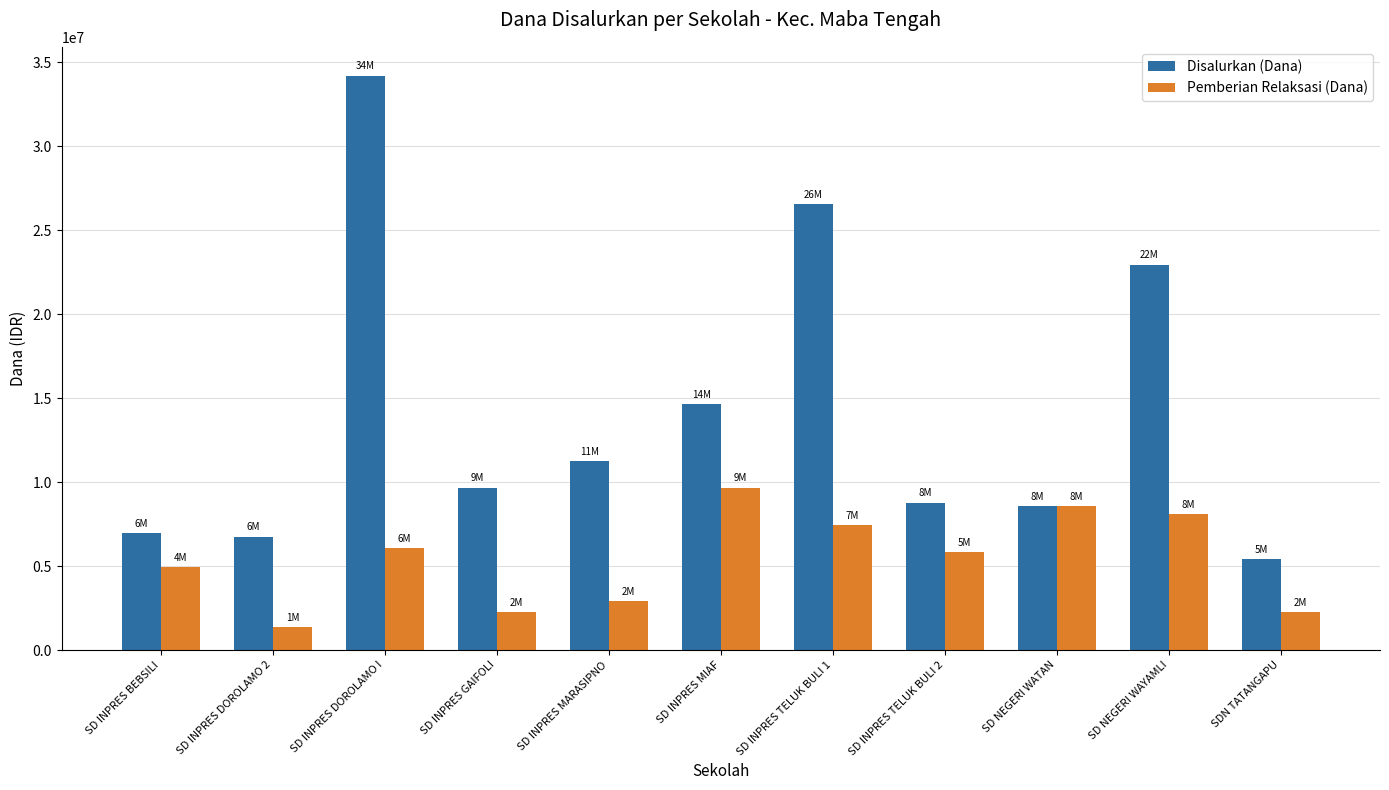

Where does the Pemberian Relaksasi (Dana) series first go above 5850000?

SD INPRES DOROLAMO I